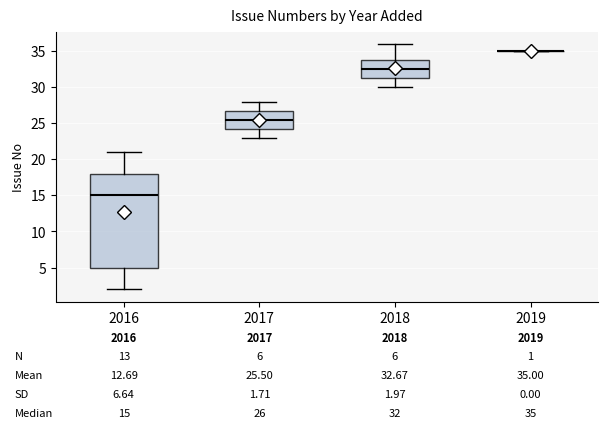

Which box is the tallest, from its lower edge to its upper edge?

2016